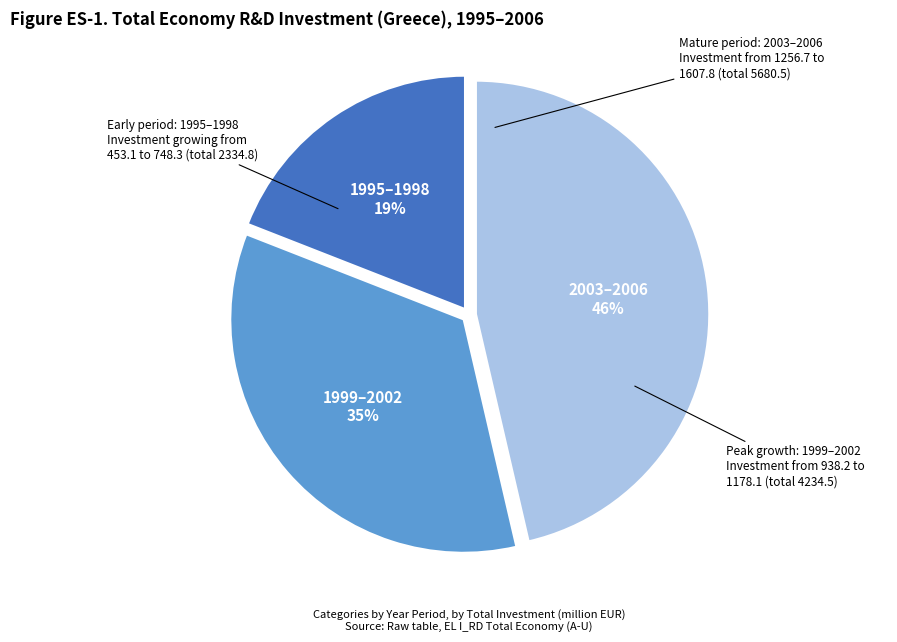

Is it true that 2003–2006 is 46% of the pie?

True